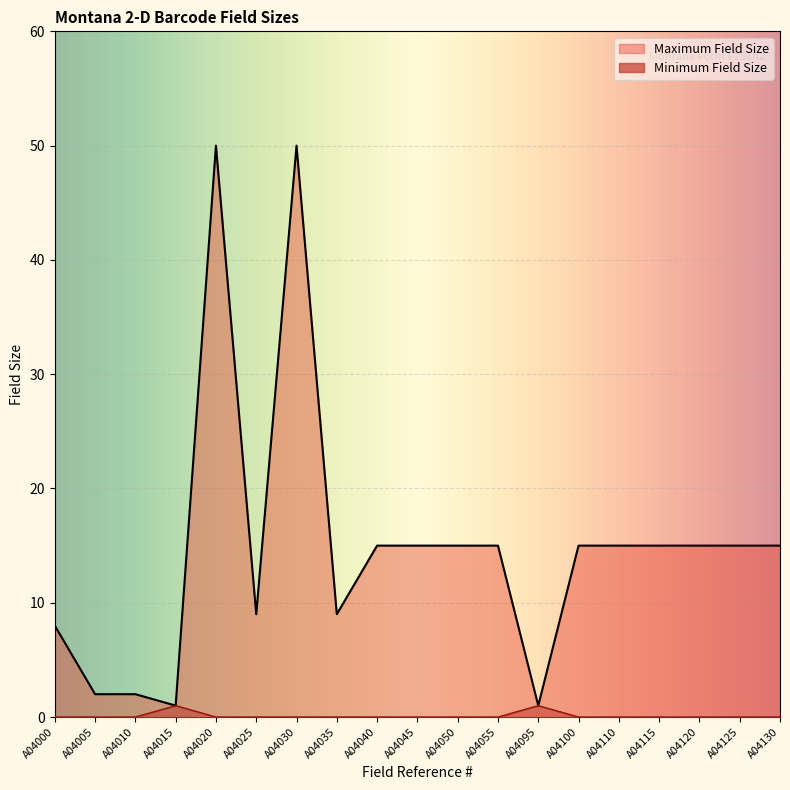

Reading left to right, what are all the values shown in this chart?

Minimum Field Size: 0	0	0	1	0	0	0	0	0	0	0	0	1	0	0	0	0	0	0
Maximum Field Size: 8	2	2	1	50	9	50	9	15	15	15	15	1	15	15	15	15	15	15